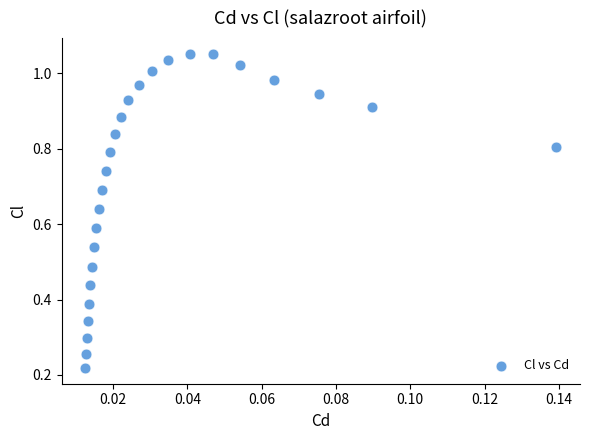

How many points are shown in the scatter plot?

26